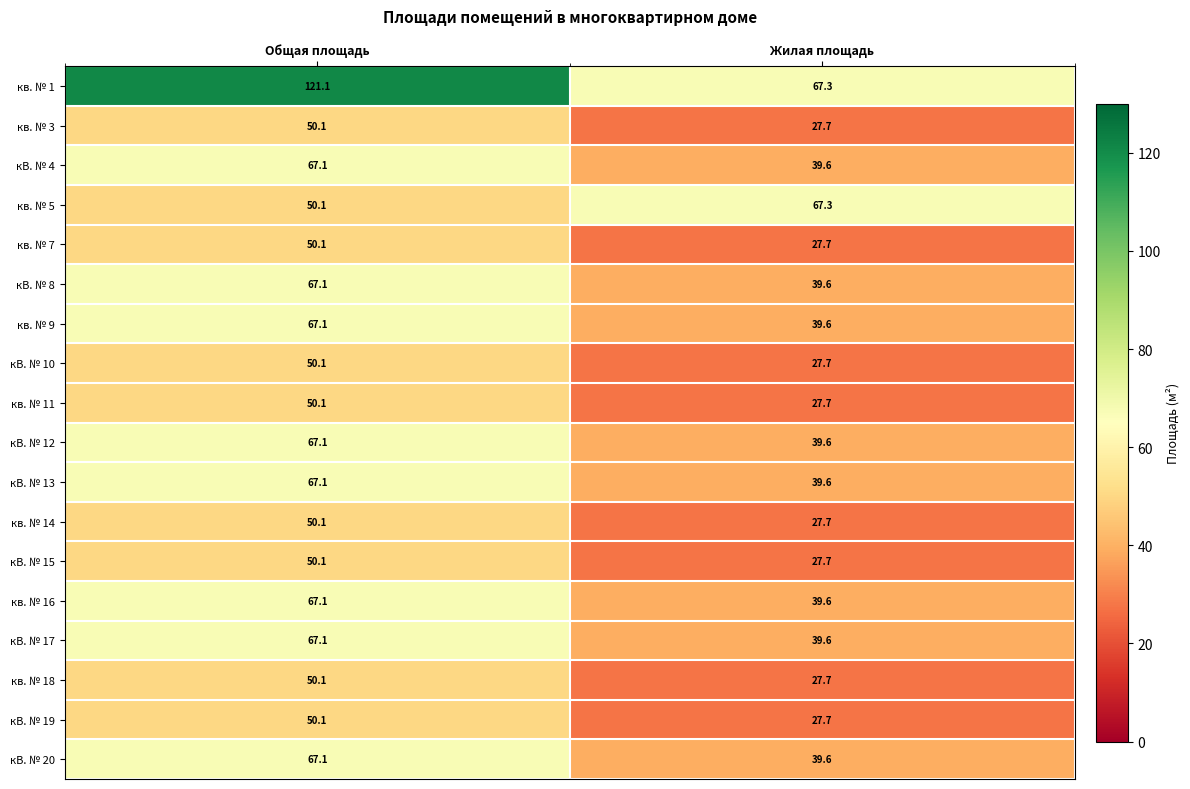

The value of кВ. № 15 at Жилая площадь is 13.8. True or false?

False